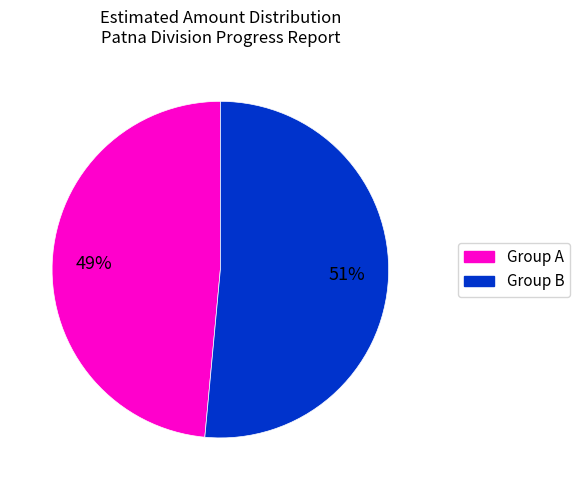

How many slices are in this pie chart?

2